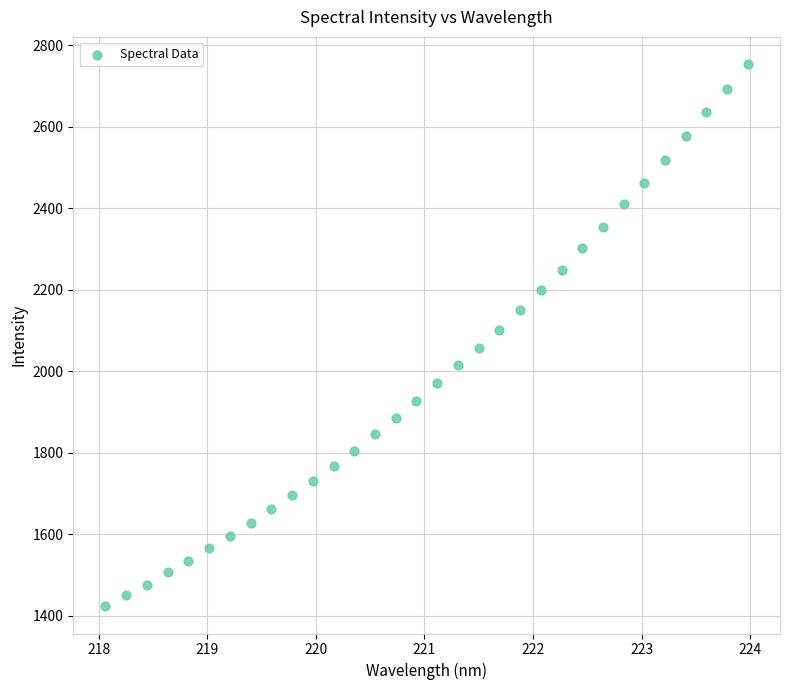

What is the range of Y values (max minus min)?

1332.0